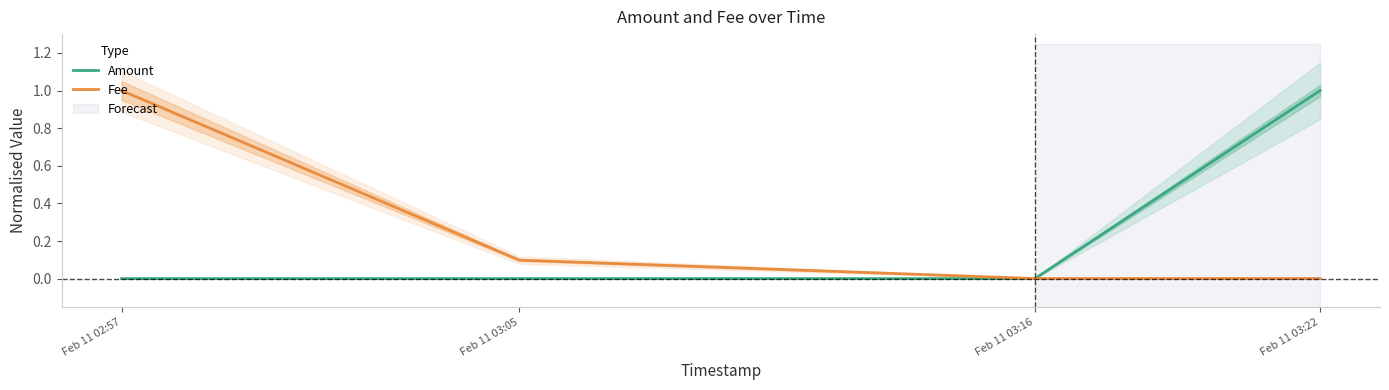

What is the label of the 4th point from the left?

Feb 11 03:22